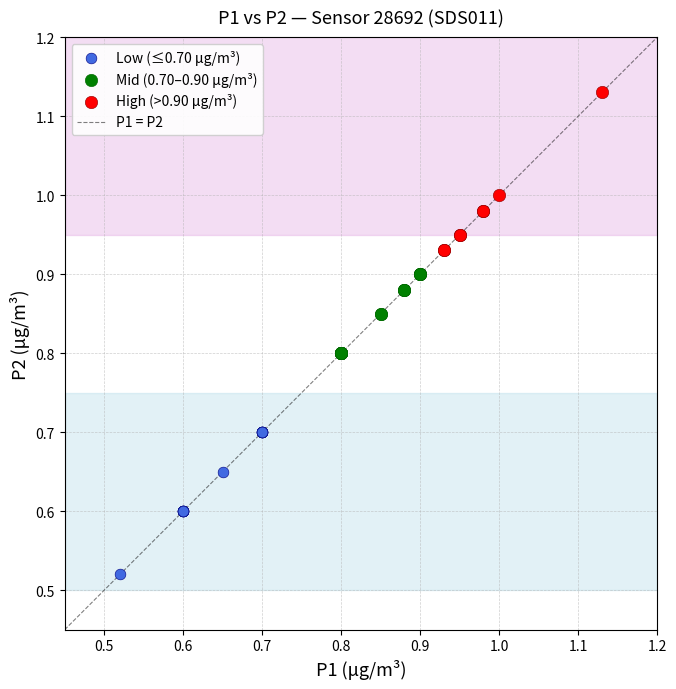

Which series contains the highest Y value?

High (>0.90 μg/m³)